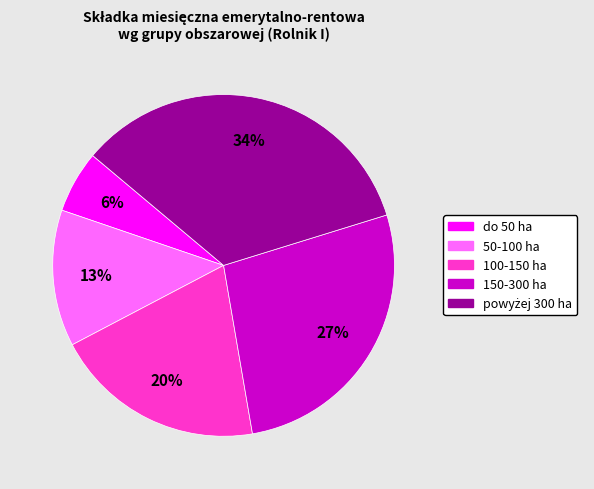

What percentage is the do 50 ha slice, to the nearest percent?

6%